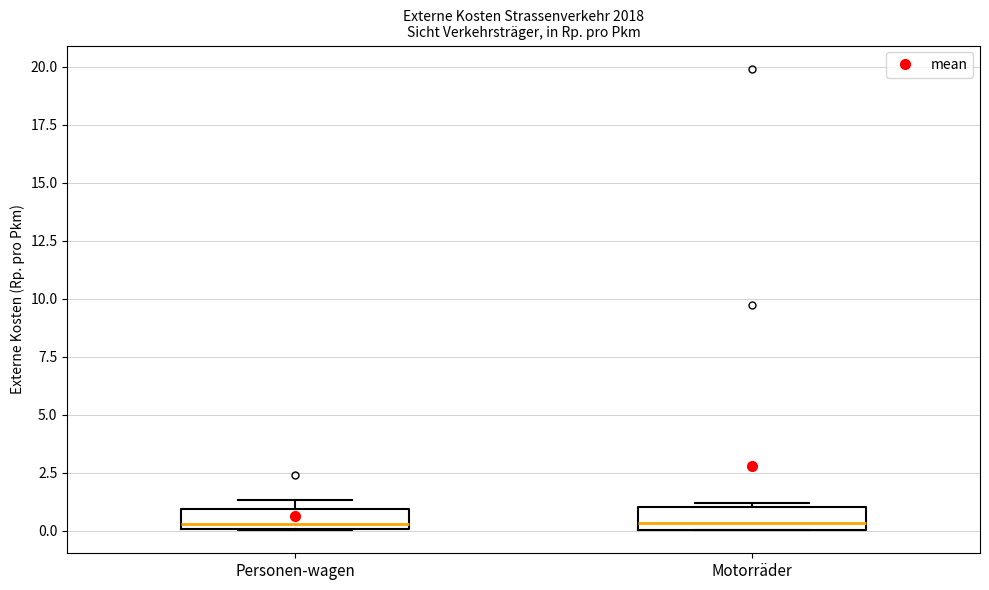

Reading left to right, transcribe this box plot: for each box, give where its median line is, the range the box spans, and where its two whiskers end, as read against the y-axis. The values are not printed on the chart, so give them approximately, as read against the axis.

Personen-wagen: median 0.5, box 0.0 to 1.0, whiskers 0.0 to 1.5
Motorräder: median 0.5, box 0.0 to 1.0, whiskers 0.0 to 1.0 (just above the box's upper edge)